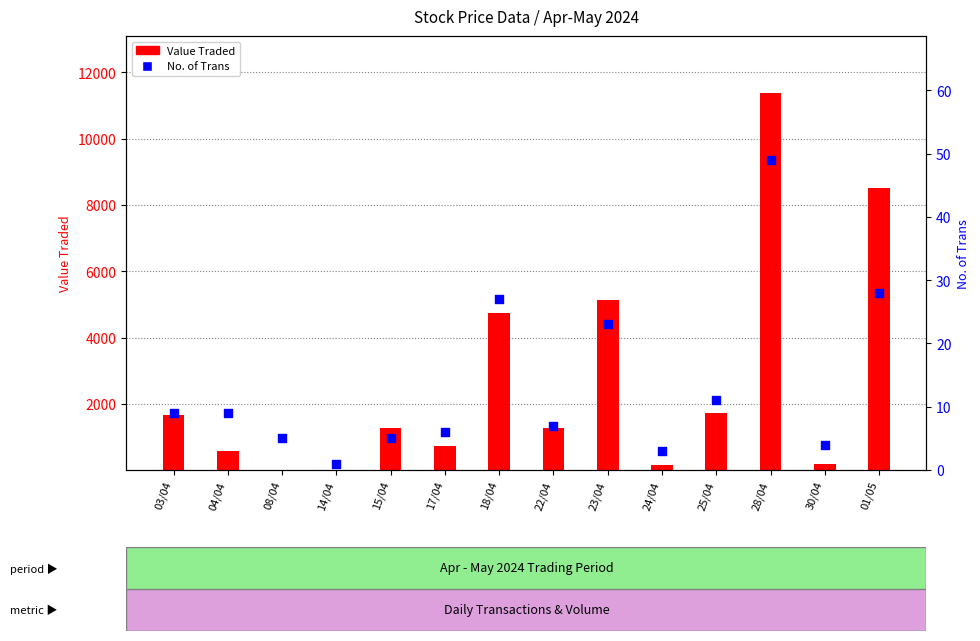

What are all the series names shown in the legend?

Value Traded, No. of Trans